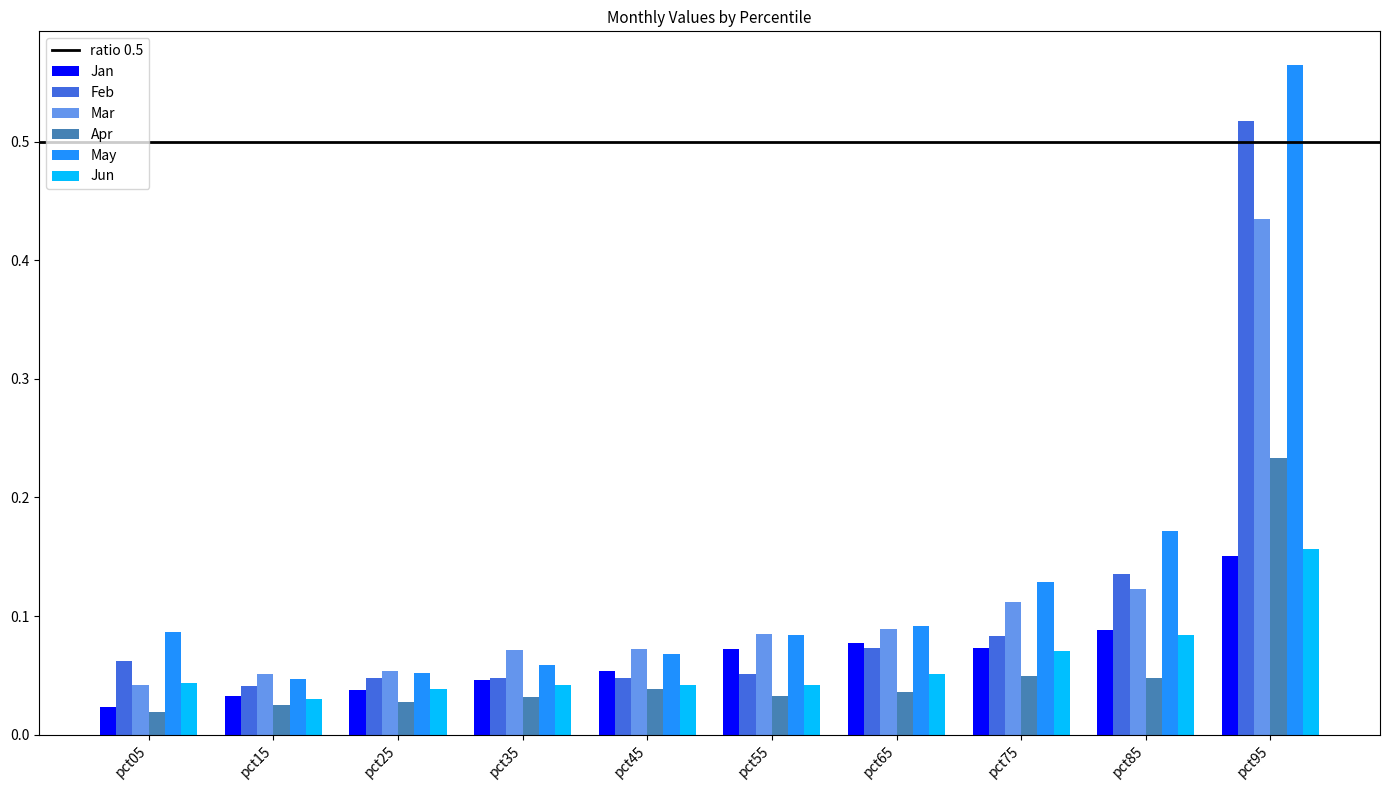

What is the sum of all Jan values?

0.7